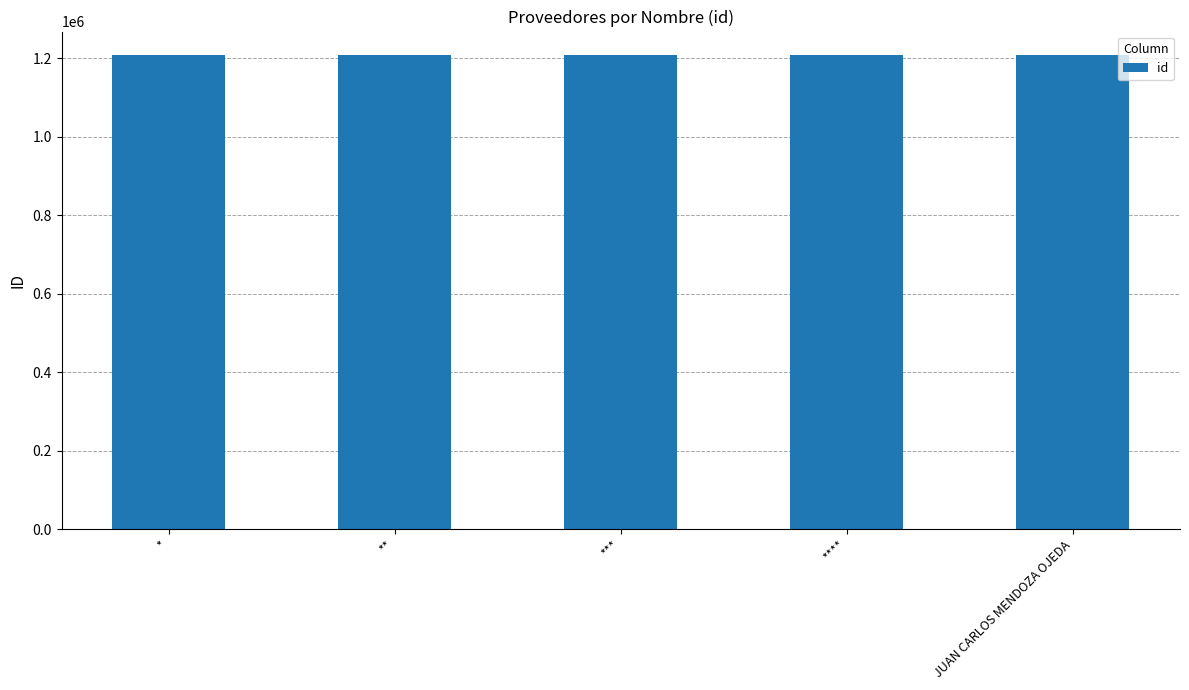

Approximately how many times larger is the value at **** compared to ***?

1.0